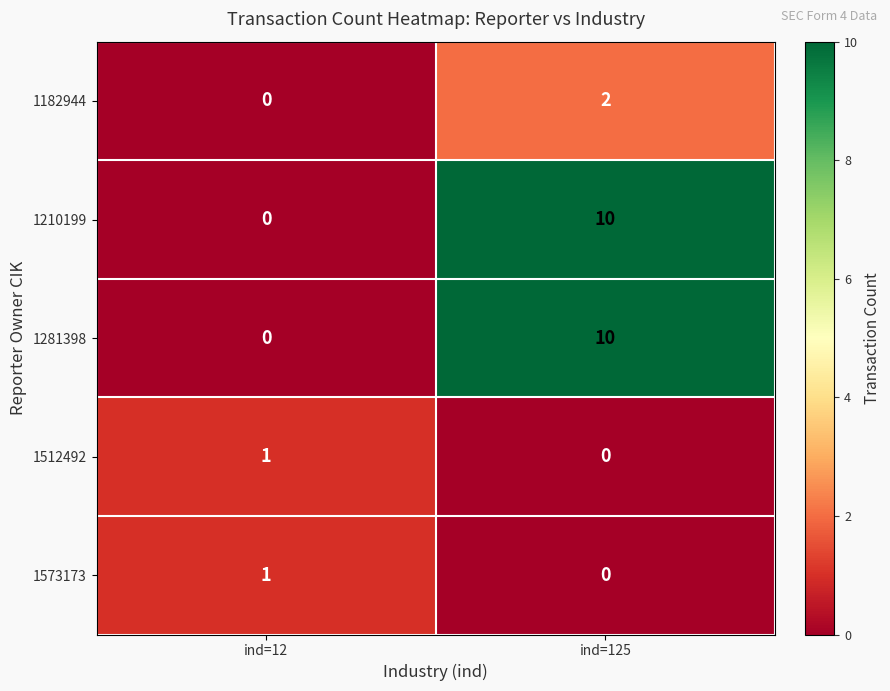

List the labels in order of 1573173 value, smallest first.

ind=125, ind=12